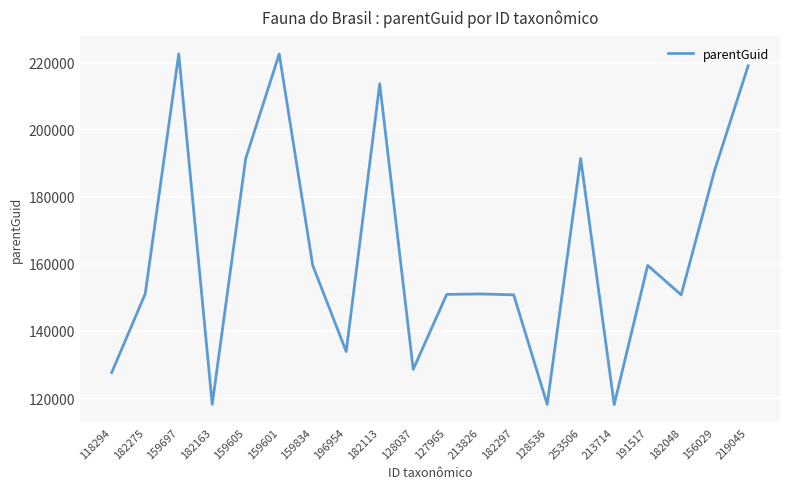

Between 159601 and 213714, which is larger?

159601